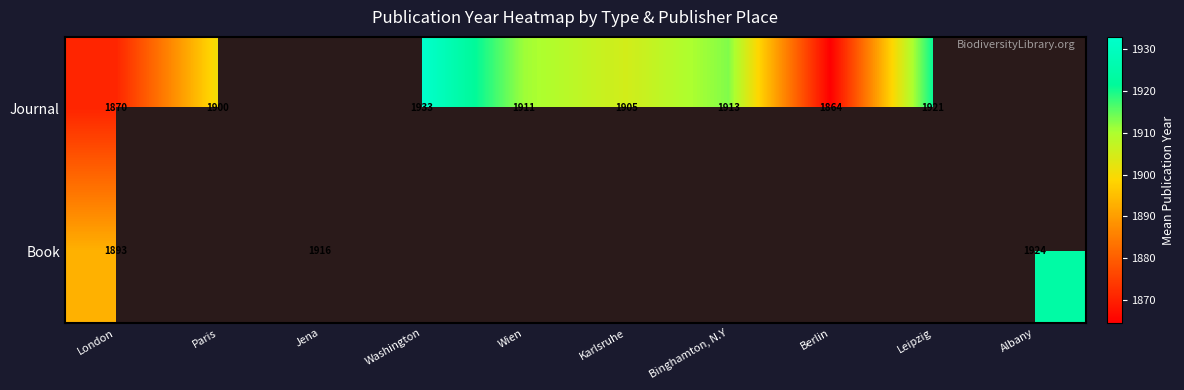

At which category does the chart reach its peak across all series?

Washington